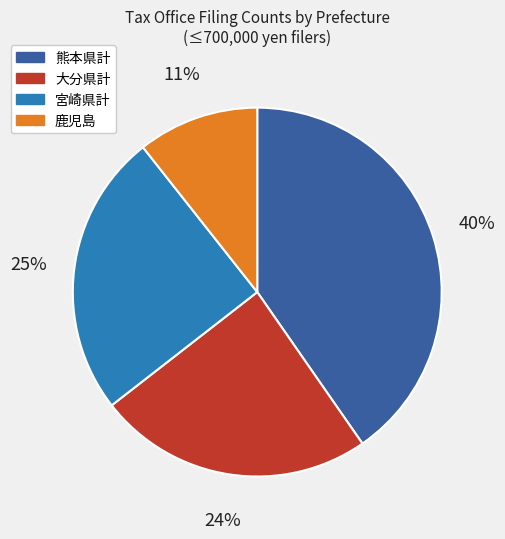

Is it true that 鹿児島 is 11% of the pie?

True